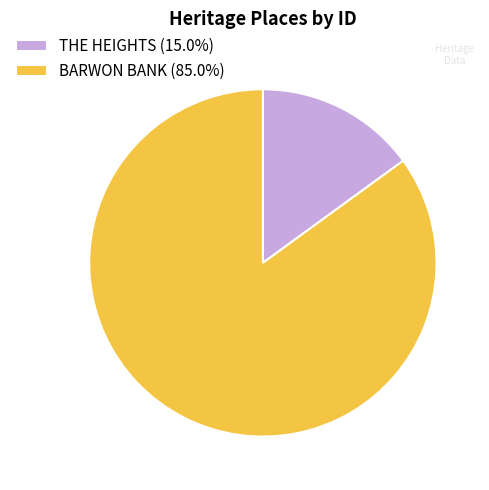

Approximately how many times larger is the value at BARWON BANK (85.0%) compared to THE HEIGHTS (15.0%)?

5.7